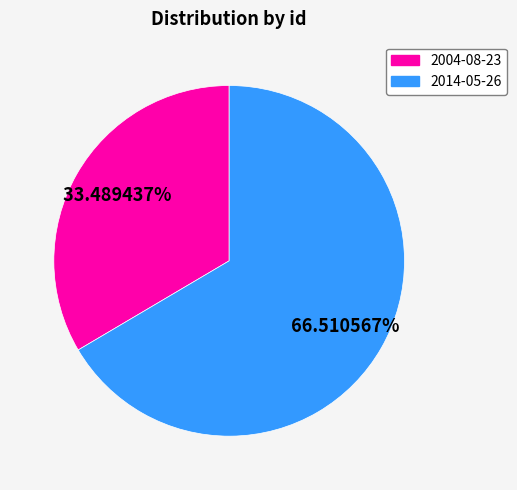

Count the number of slices in the pie.

2